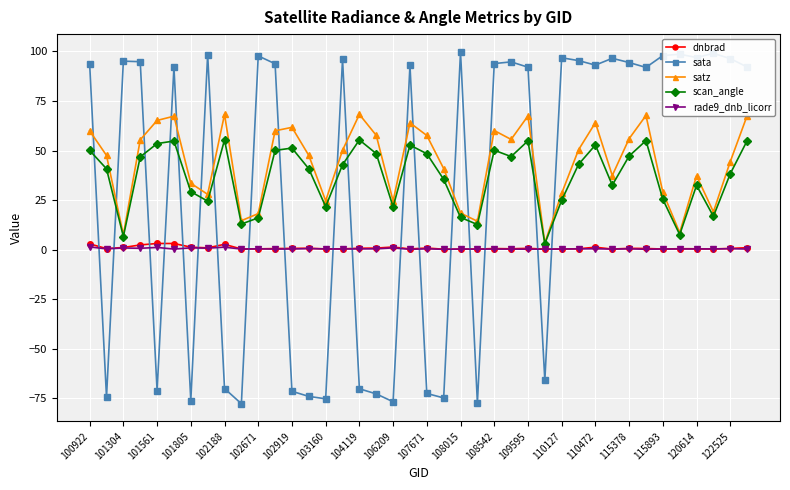

After their last crossing, which series has the higher values: sata or satz?

sata